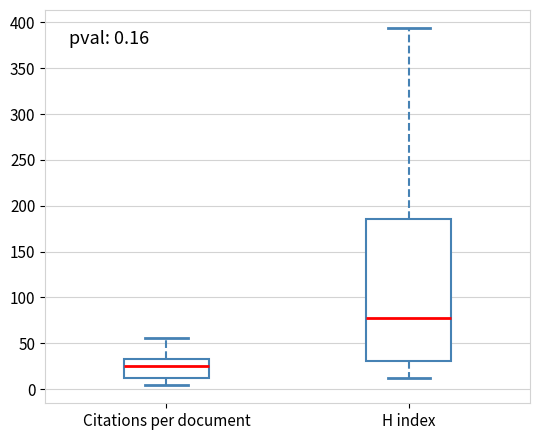

Which box has the highest median line?

H index